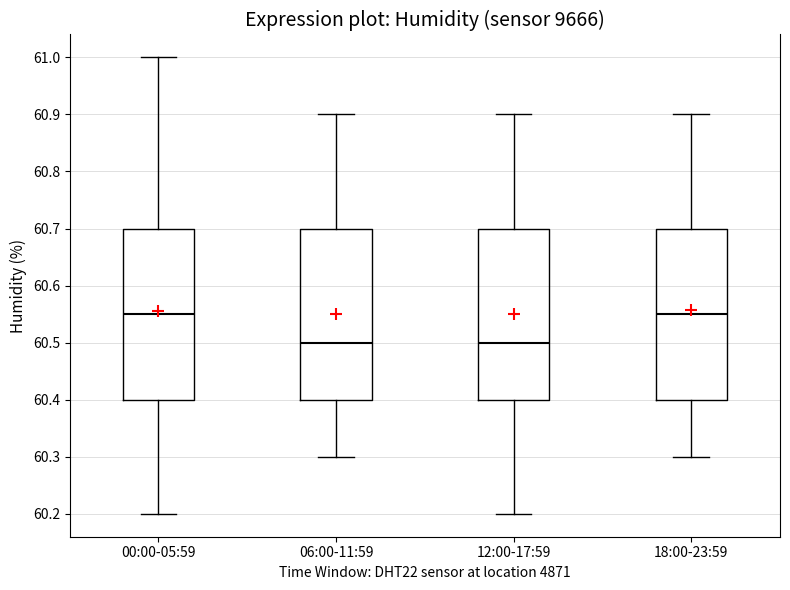

Reading left to right, read every box against the y-axis: the position of its median line, the range the box covers, and the ends of its whiskers. The values are not printed on the chart, so give them approximately, as read against the axis.

00:00-05:59: median 60.55, box 60.40 to 60.70, whiskers 60.20 to 61.00
06:00-11:59: median 60.50, box 60.40 to 60.70, whiskers 60.30 to 60.90
12:00-17:59: median 60.50, box 60.40 to 60.70, whiskers 60.20 to 60.90
18:00-23:59: median 60.55, box 60.40 to 60.70, whiskers 60.30 to 60.90